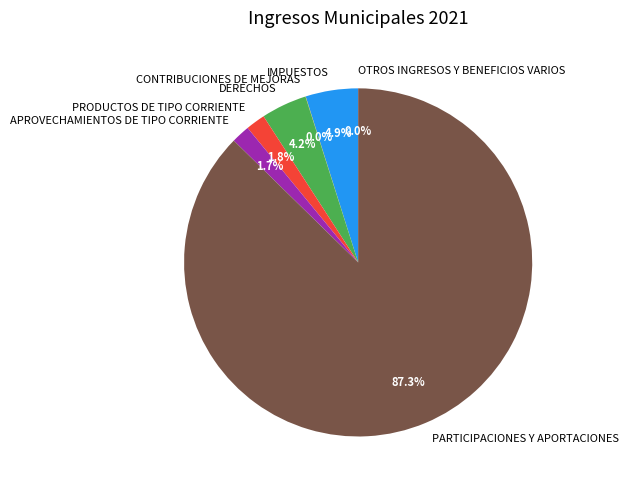

To the nearest percent, what percentage of the pie is DERECHOS?

4%